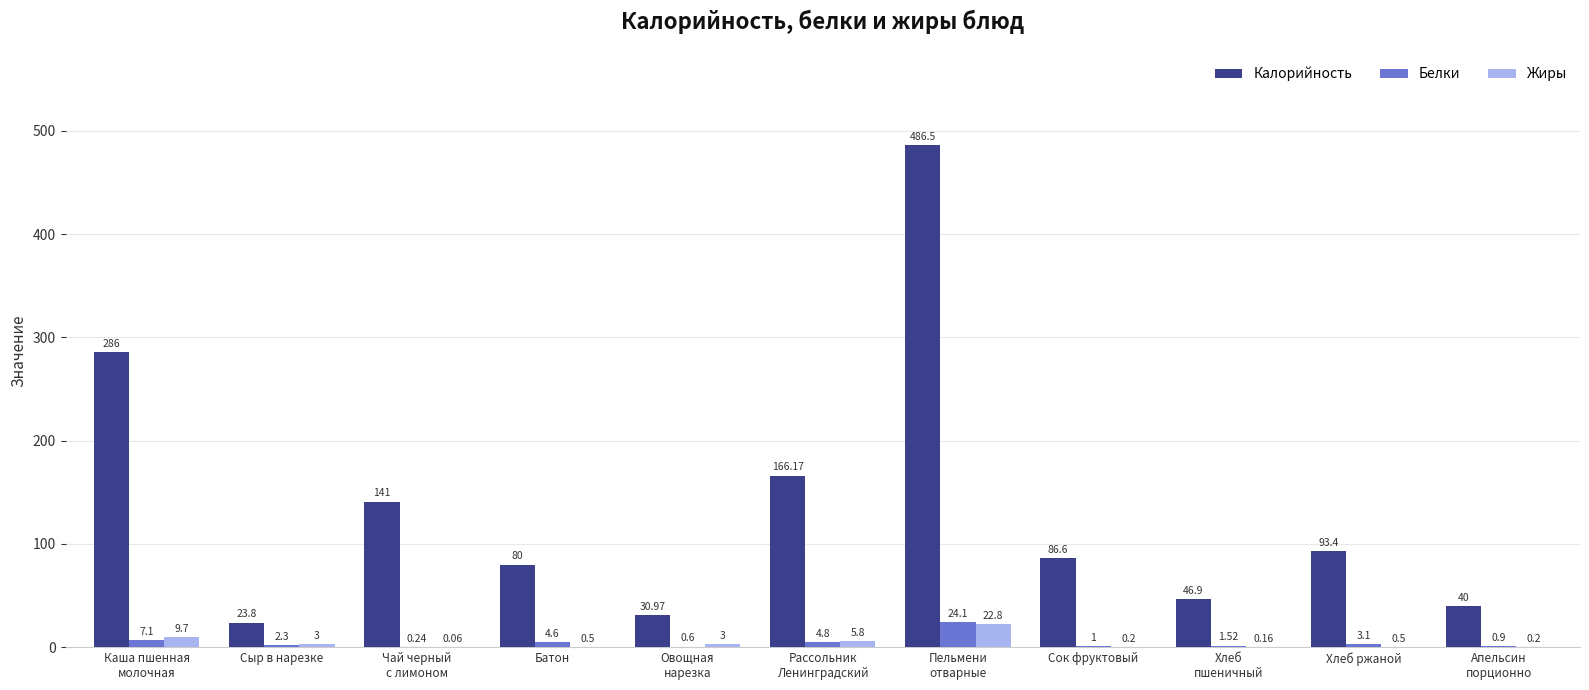

What are all the series names shown in the legend?

Калорийность, Белки, Жиры